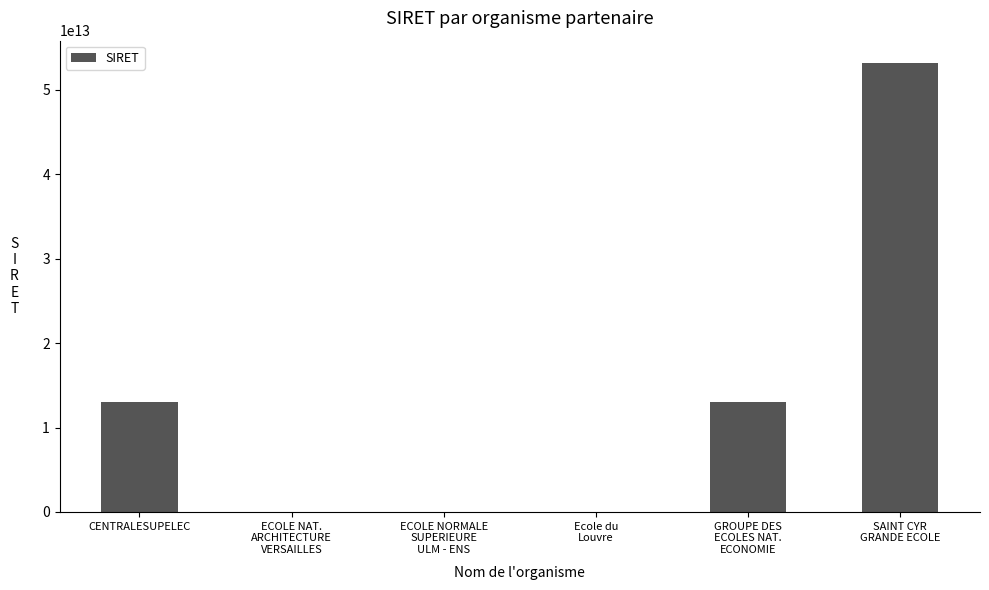

The value at CENTRALESUPELEC is 19443432926253. True or false?

False